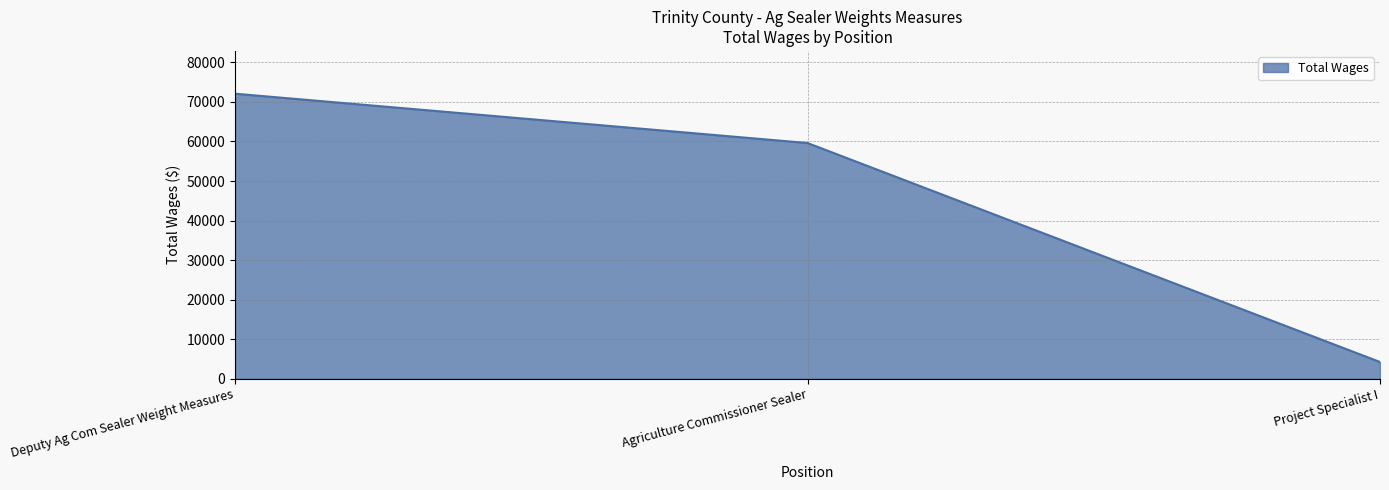

How many lines are shown in the chart?

1